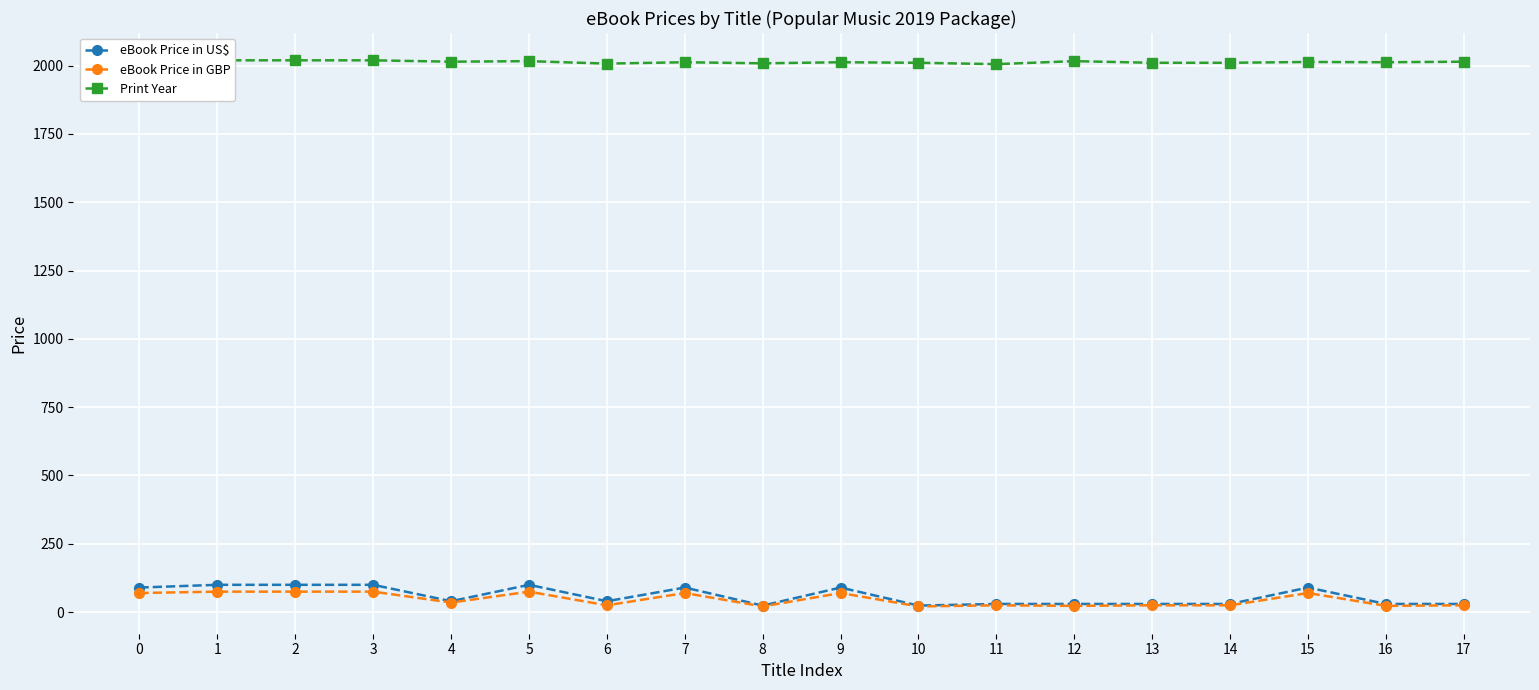

Is it true that eBook Price in US$ equals 26.4 at 5?

False